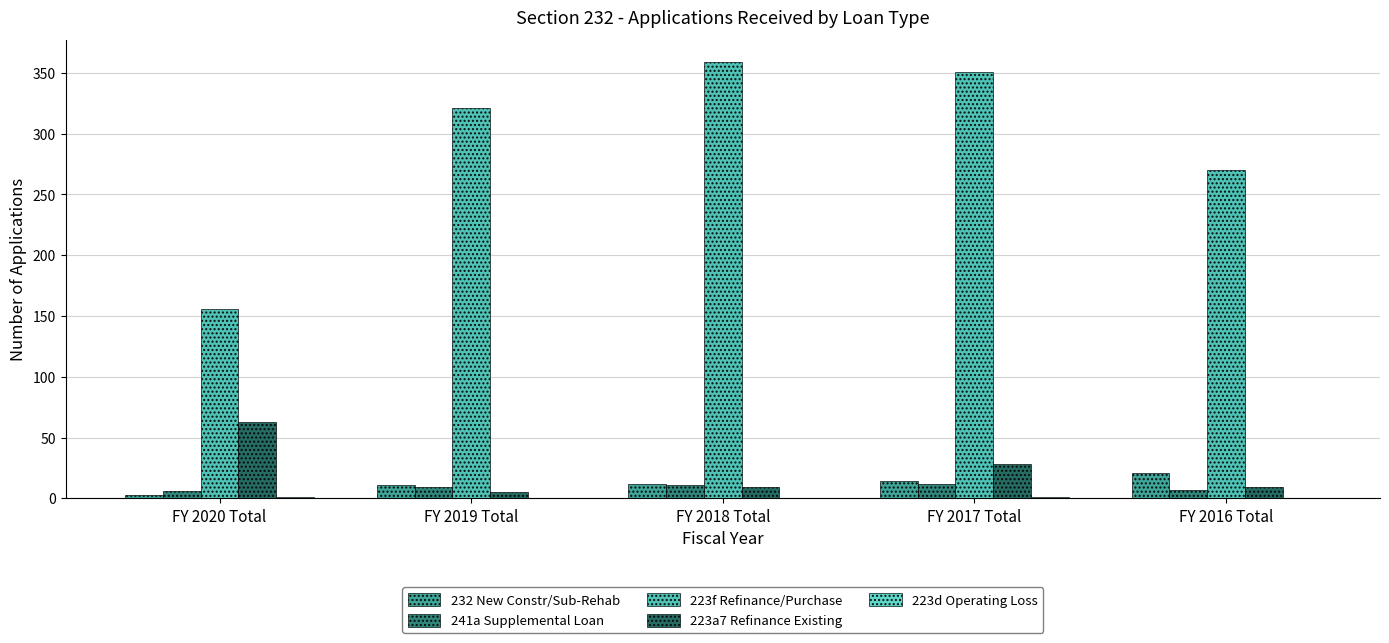

True or false: 232 New Constr/Sub-Rehab has a value of 12 at FY 2018 Total.

True